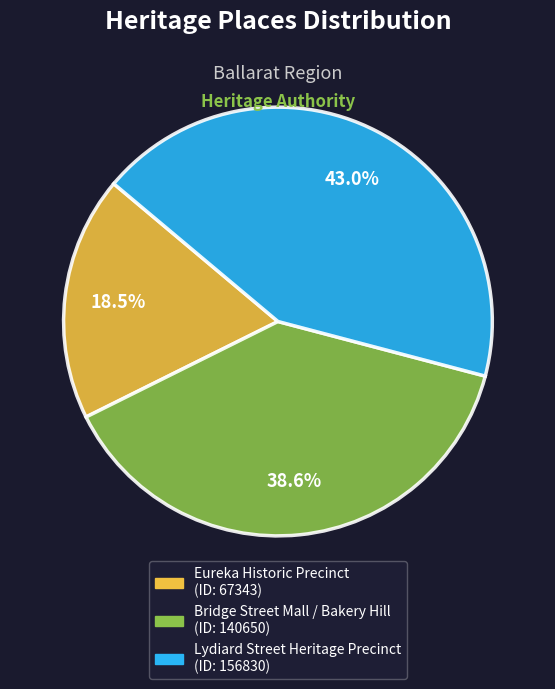

To the nearest percent, what is the combined percentage of Lydiard Street Heritage Precinct and Bridge Street Mall / Bakery Hill?

82%